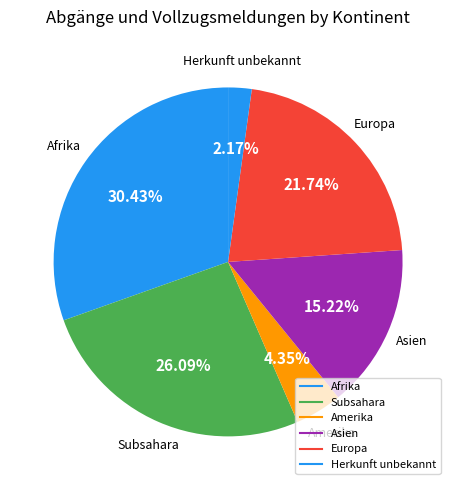

Count the number of slices in the pie.

6